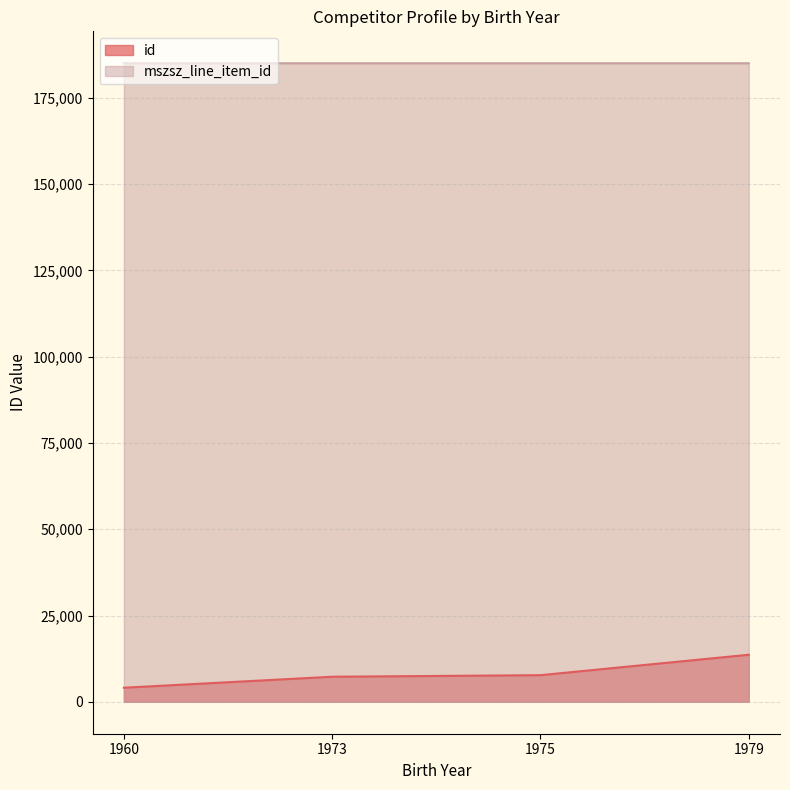

Which label corresponds to the smallest value in the chart?

1960